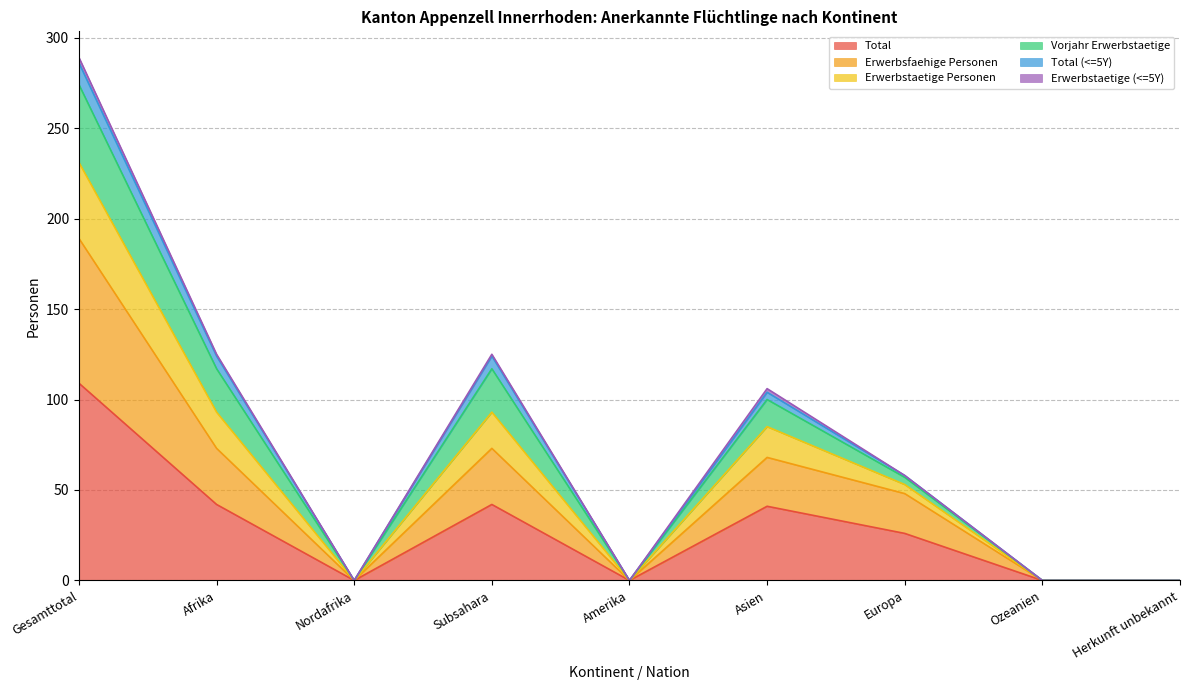

What is the label of the 2nd point from the right?

Ozeanien